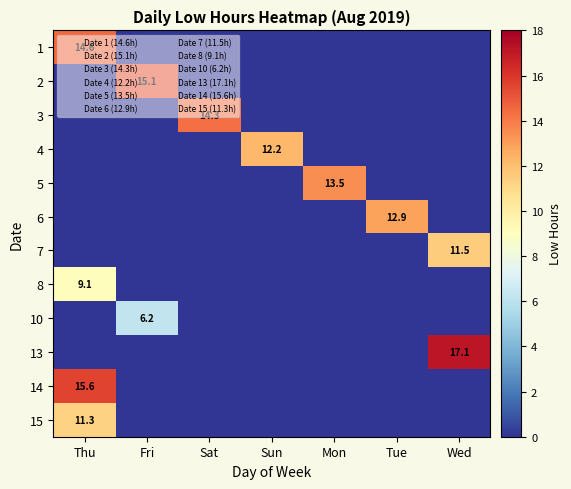

What is the spread (max minus min) of values at Tue?

12.9